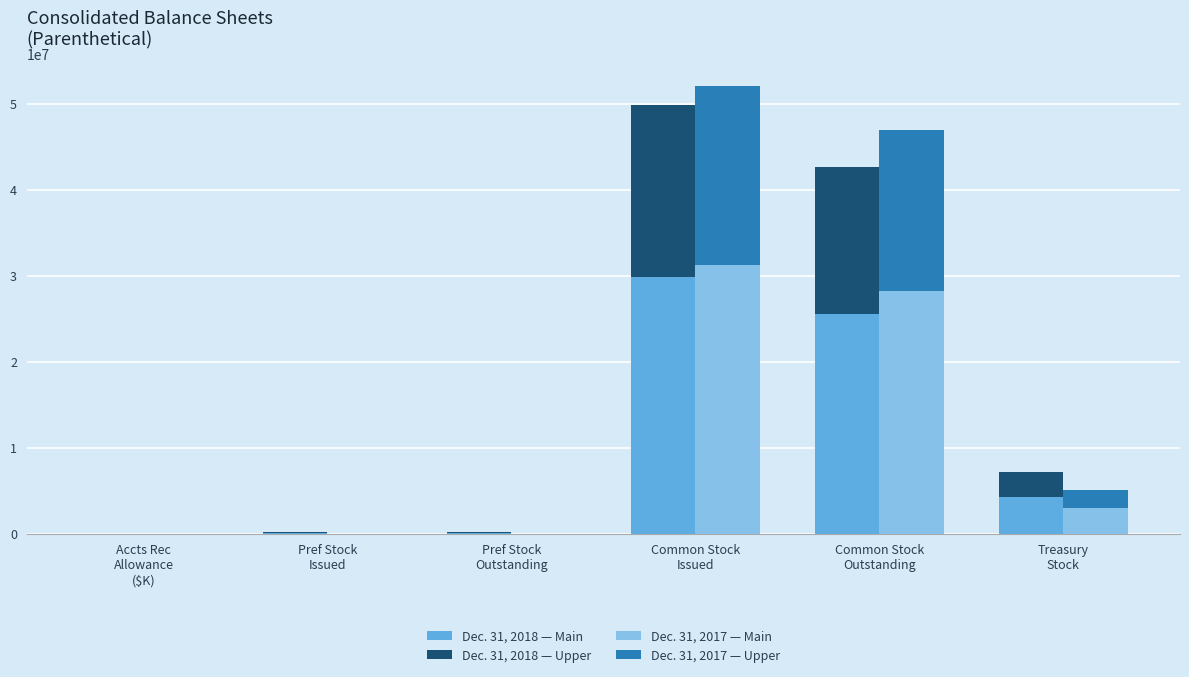

Where does the Dec. 31, 2018 — Main series first go above 4297200?

Common Stock
Issued